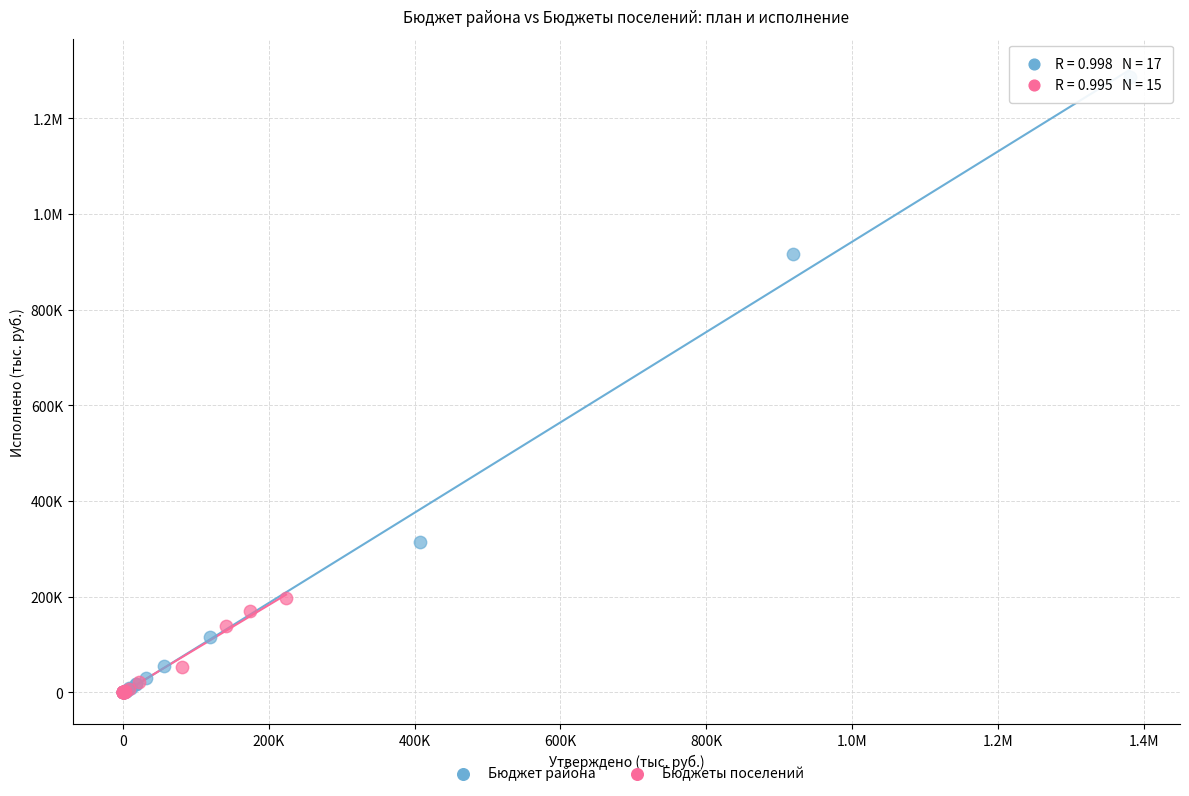

What are all the series names shown in the legend?

Бюджет района, Бюджеты поселений